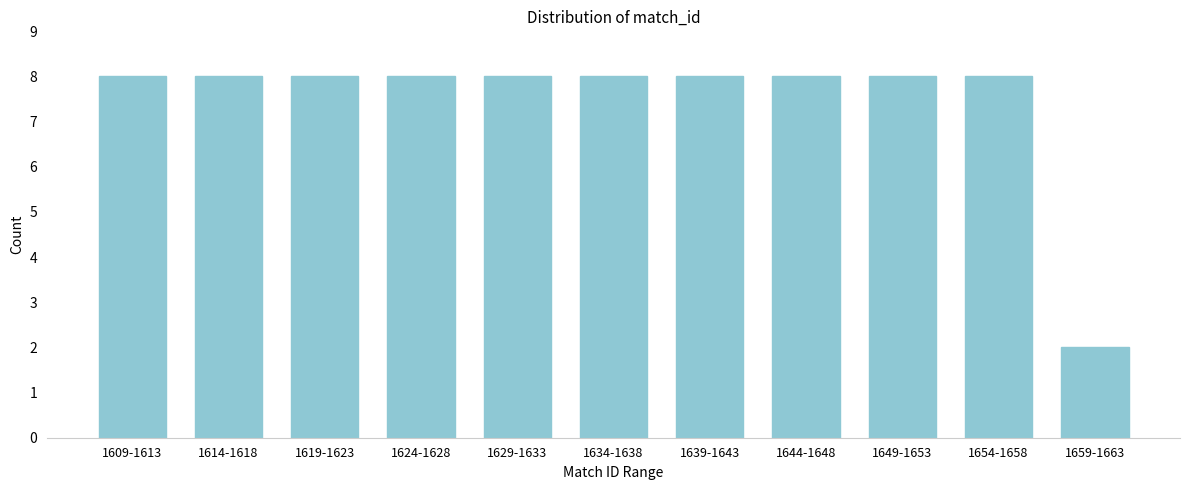

Reading left to right, transcribe all the data shown in this chart.

1609-1613=8	1614-1618=8	1619-1623=8	1624-1628=8	1629-1633=8	1634-1638=8	1639-1643=8	1644-1648=8	1649-1653=8	1654-1658=8	1659-1663=2